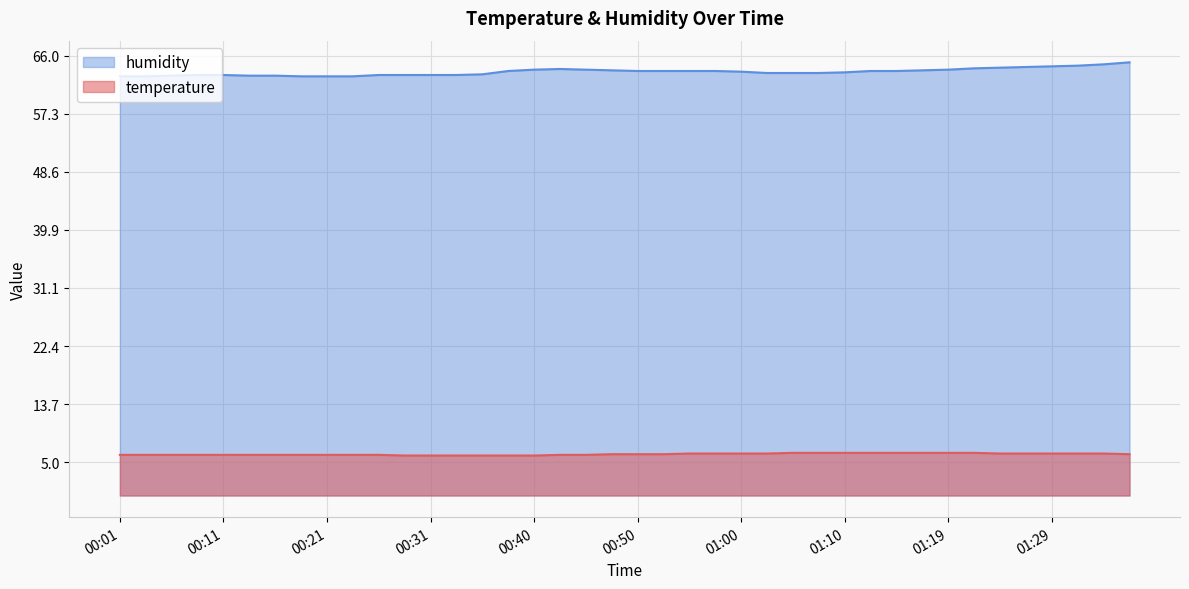

What are all the series names shown in the legend?

humidity, temperature